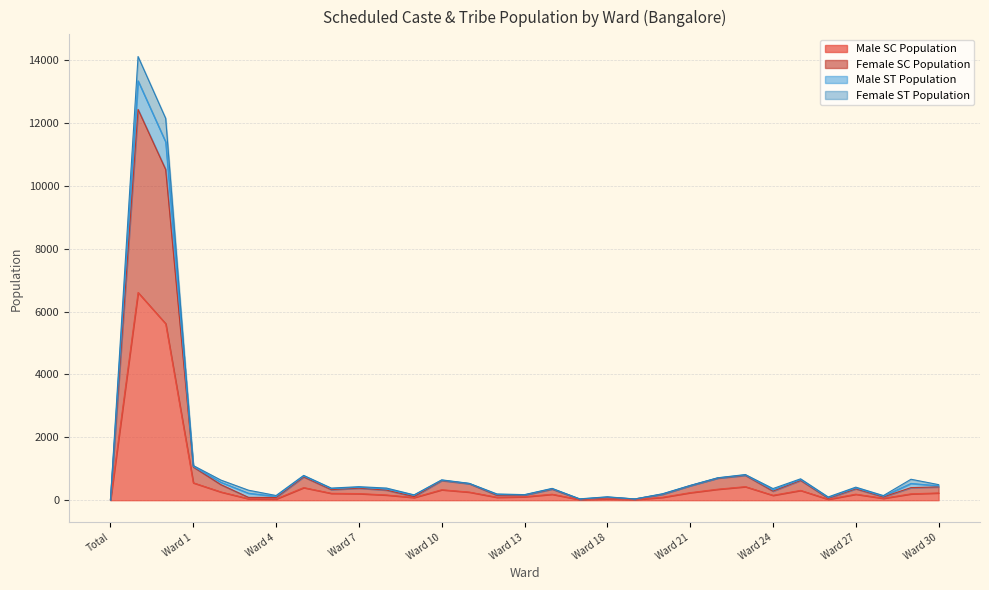

What position from the left is Ward 1?

4